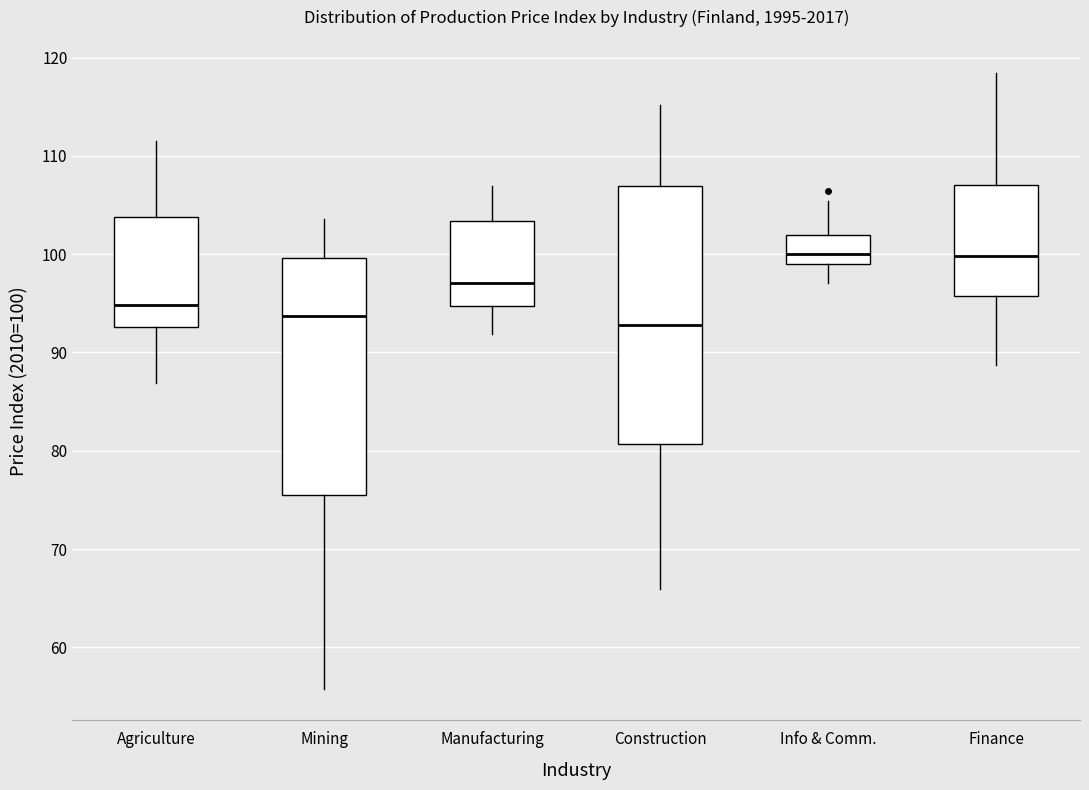

Reading left to right, transcribe this box plot: for each box, give where its median line is, the range the box spans, and where its two whiskers end, as read against the y-axis. The values are not printed on the chart, so give them approximately, as read against the axis.

Agriculture: median 95, box 93 to 104, whiskers 87 to 112
Mining: median 94, box 76 to 100, whiskers 56 to 104
Manufacturing: median 97, box 95 to 103, whiskers 92 to 107
Construction: median 93, box 81 to 107, whiskers 66 to 115
Info & Comm.: median 100, box 99 to 102, whiskers 97 to 105
Finance: median 100, box 96 to 107, whiskers 89 to 118